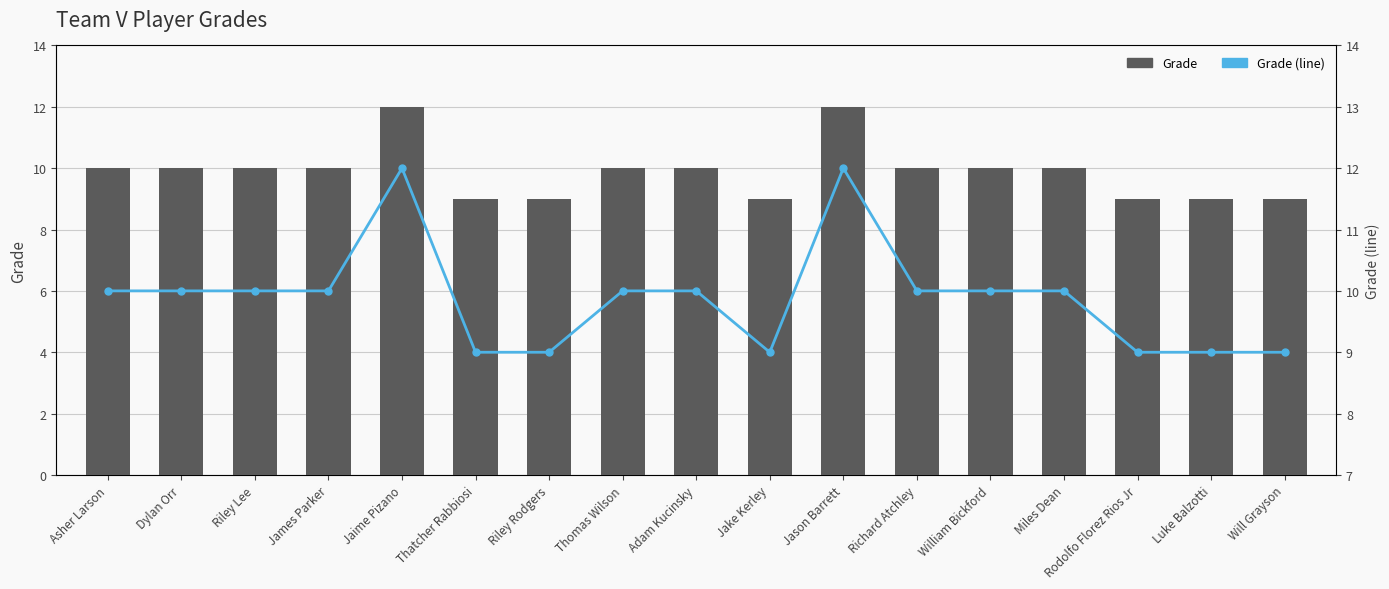

How many distinct data groups are displayed?

2